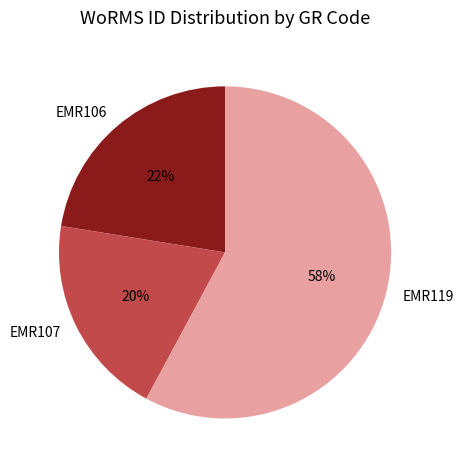

Do EMR107 and EMR119 together represent more than half of the pie?

Yes